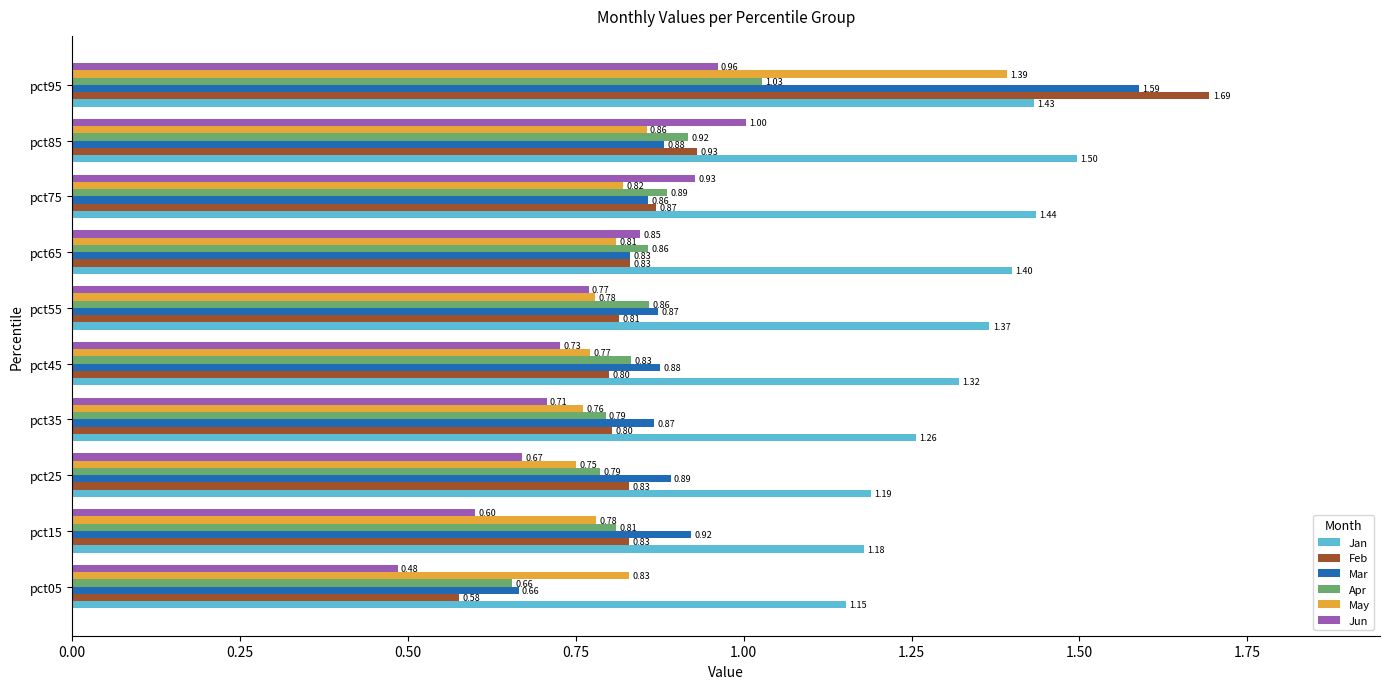

Rank the series by their maximum value, from highest to lowest.

Feb, Mar, Jan, May, Apr, Jun